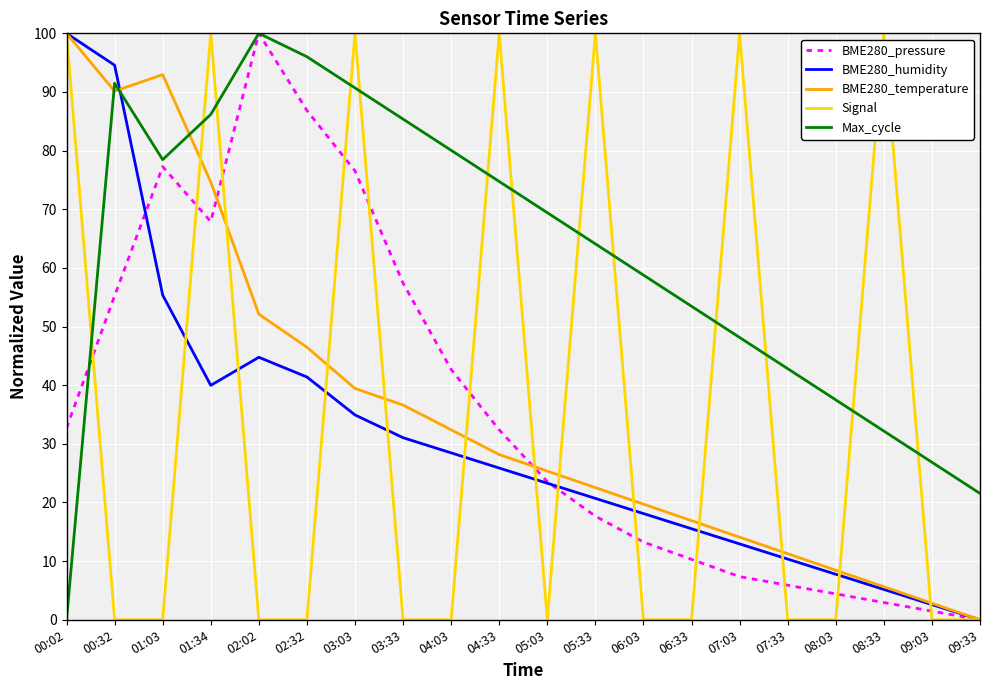

Is this an area chart (filled region under the line)?

No